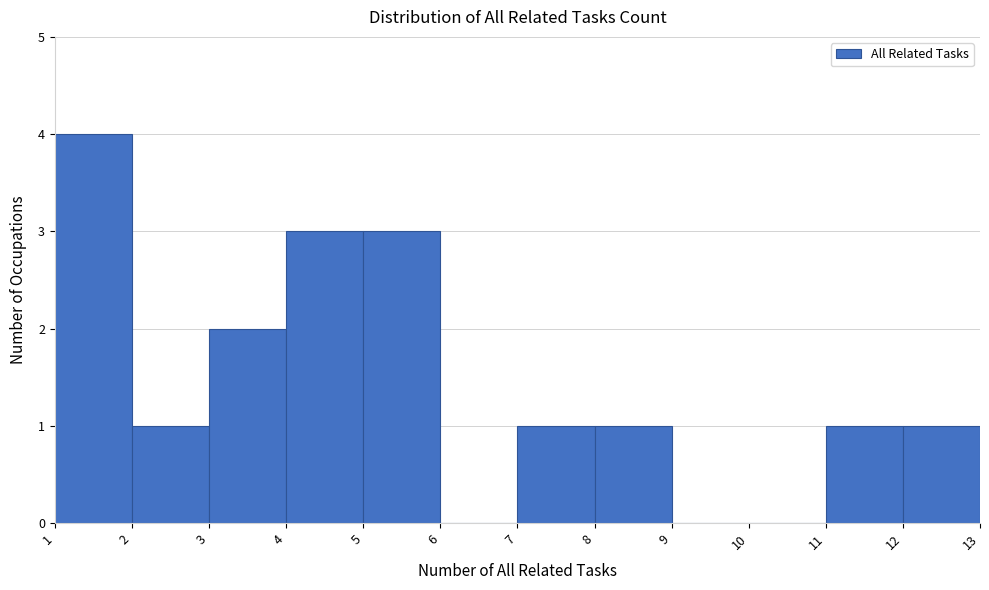

Which range on the x-axis has the tallest bar?

1 to 2